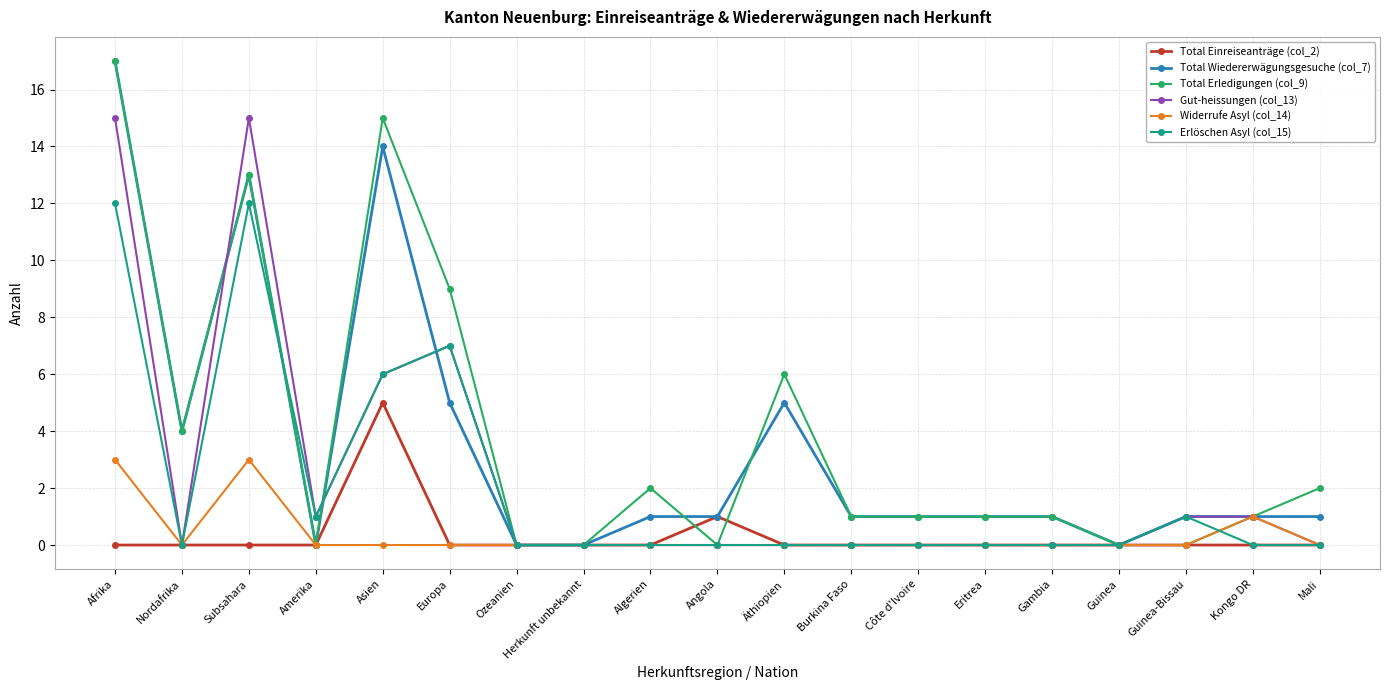

What are all the series names shown in the legend?

Total Einreiseanträge (col_2), Total Wiedererwägungsgesuche (col_7), Total Erledigungen (col_9), Gut-heissungen (col_13), Widerrufe Asyl (col_14), Erlöschen Asyl (col_15)